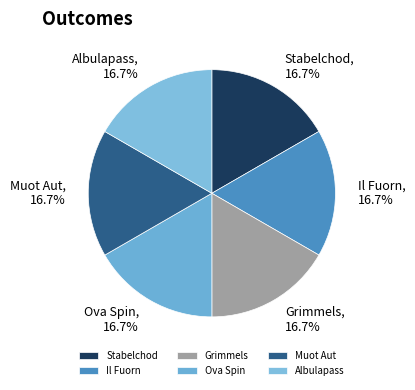

What percentage is NOT represented by Ova Spin?

83.3%